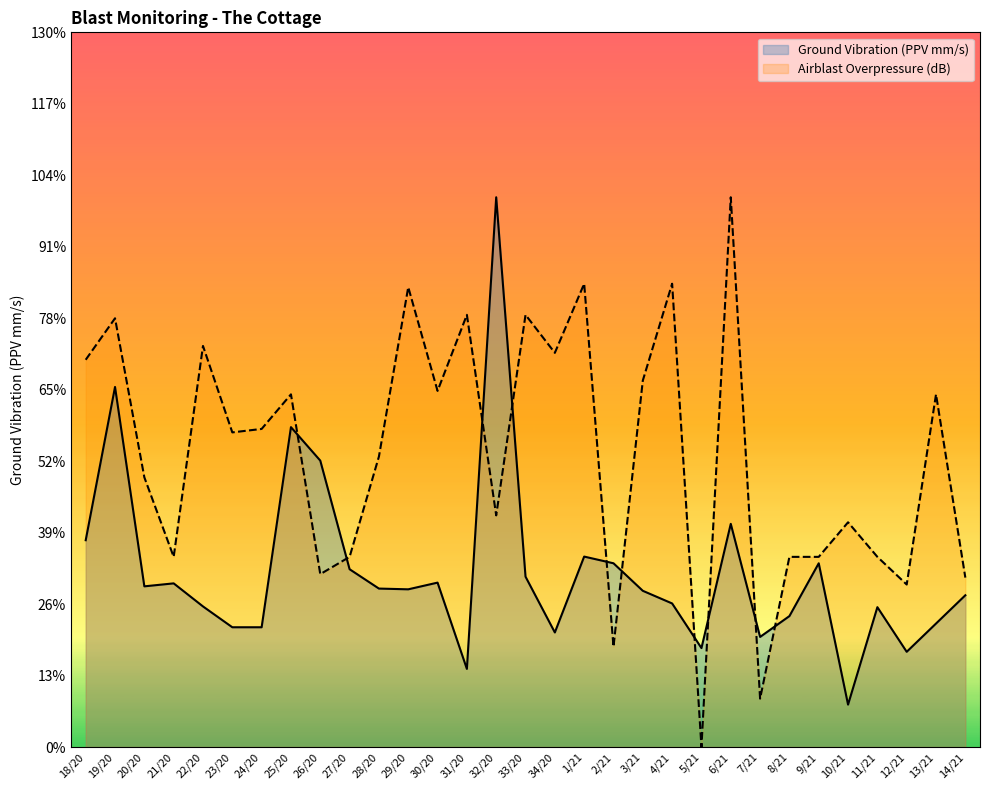

Which category has the highest value across all series?

32/20